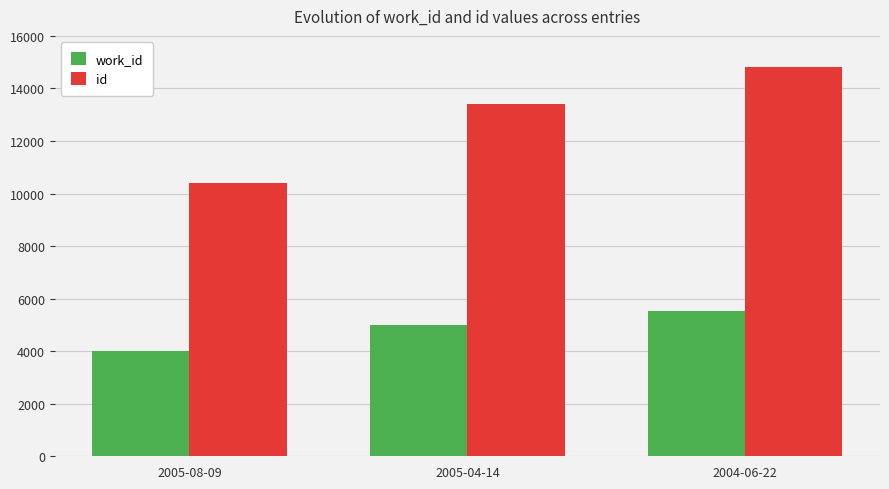

What is the spread (max minus min) of values at 2004-06-22?

9267